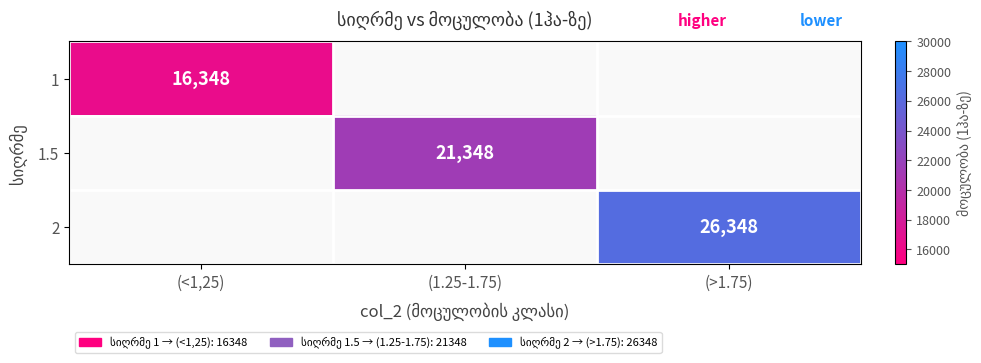

The 2 series shows 8488 at (>1.75). True or false?

False